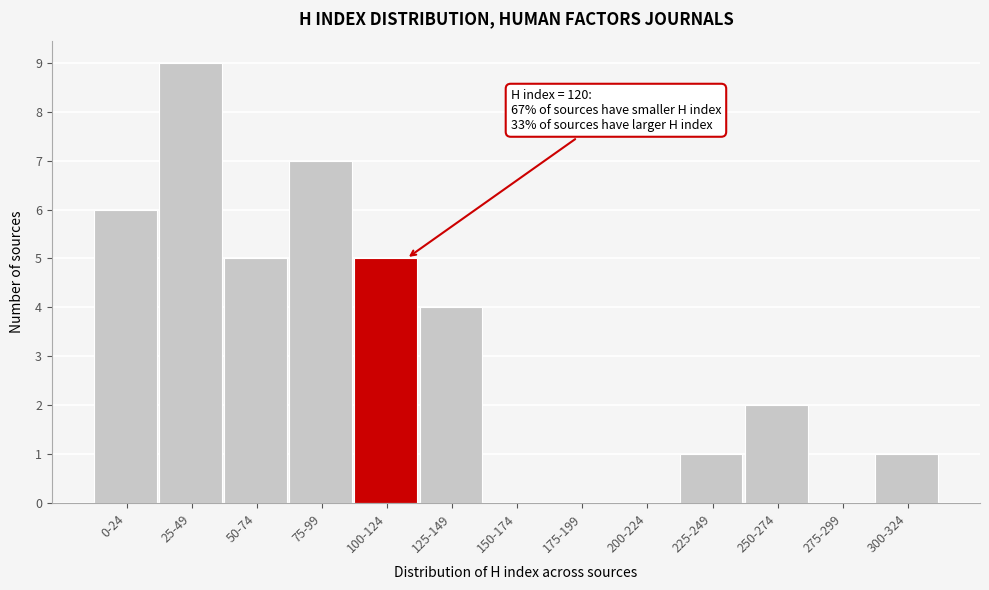

Reading left to right, transcribe all the data shown in this chart.

0-24=6	25-49=9	50-74=5	75-99=7	100-124=5	125-149=4	150-174=0	175-199=0	200-224=0	225-249=1	250-274=2	275-299=0	300-324=1